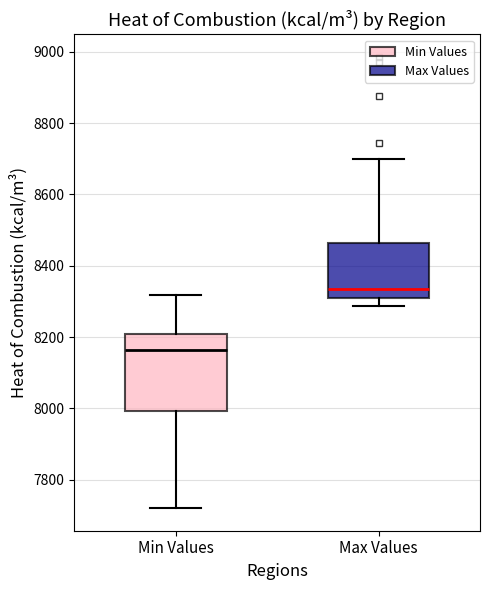

Reading left to right, transcribe this box plot: for each box, give where its median line is, the range the box spans, and where its two whiskers end, as read against the y-axis. The values are not printed on the chart, so give them approximately, as read against the axis.

Min Values: median 8160, box 8000 to 8200, whiskers 7720 to 8320
Max Values: median 8340, box 8300 to 8460, whiskers 8280 to 8700